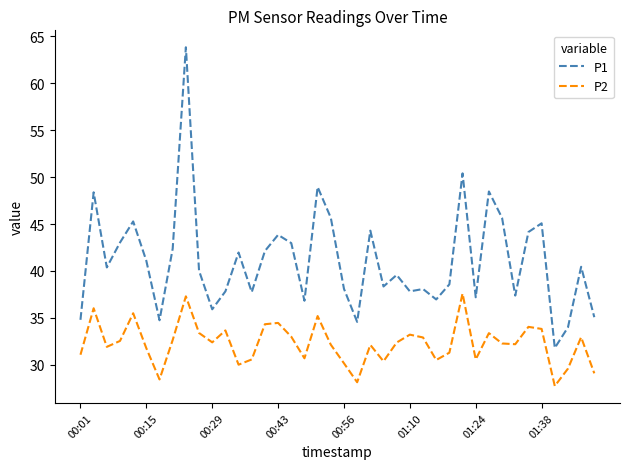

Rank the series by their maximum value, from highest to lowest.

P1, P2